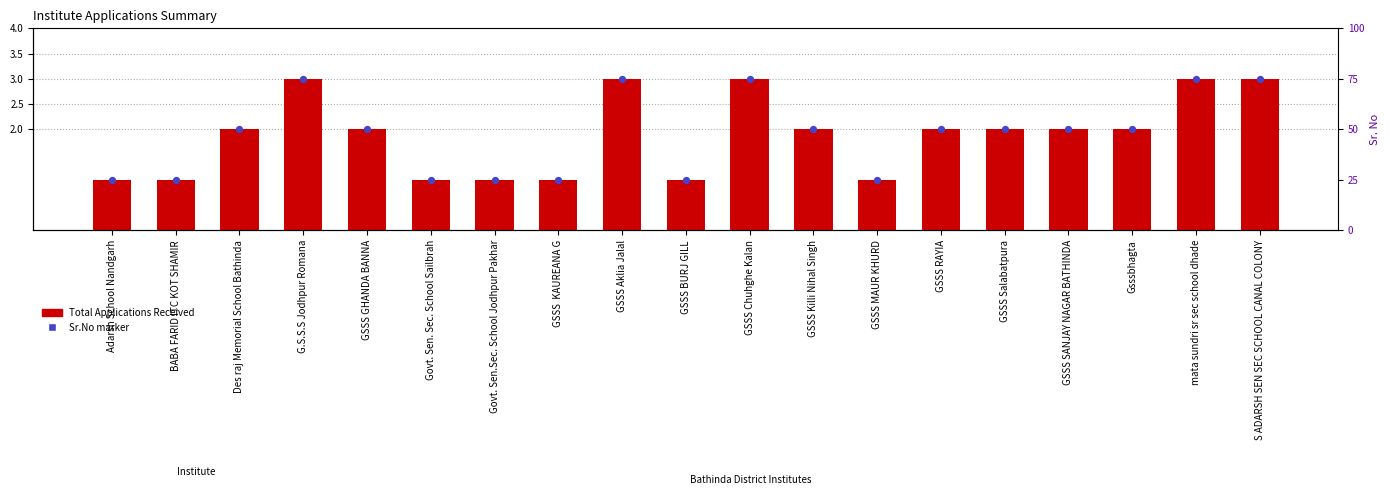

Which series reaches the maximum Y coordinate?

Total Applications Received